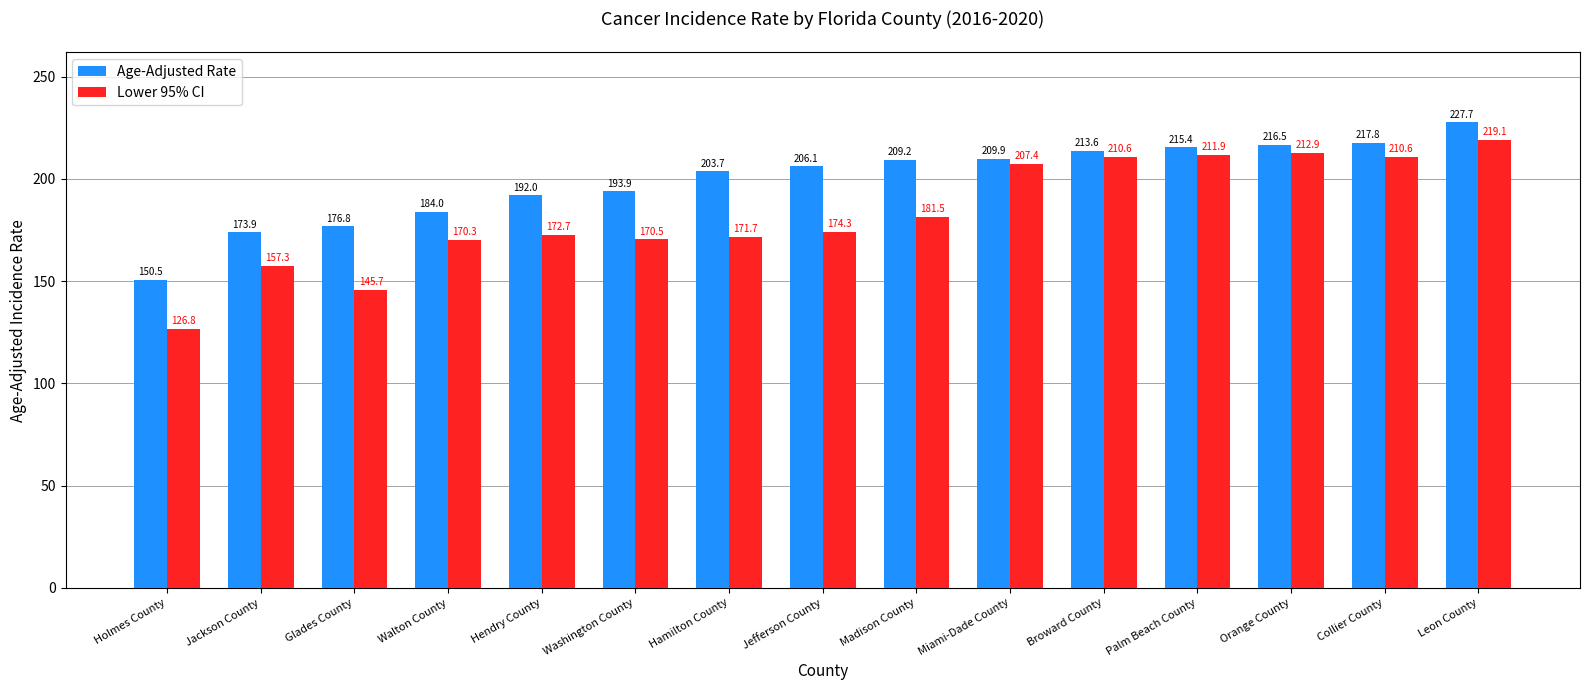

How many values in the Lower 95% CI series are below 174?

7